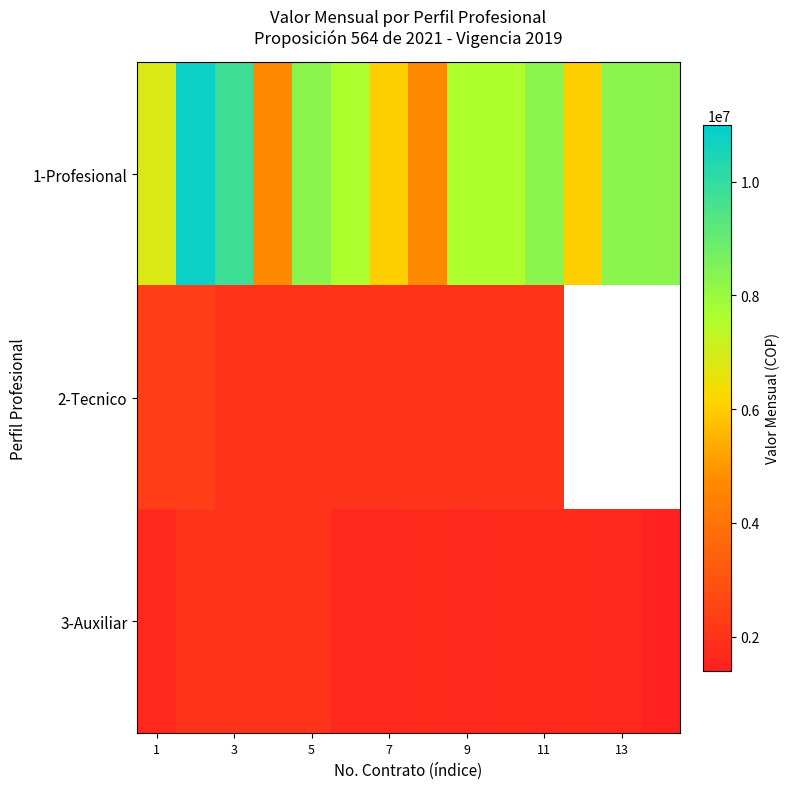

What is the sum of all 3-Auxiliar values?

24721500.0